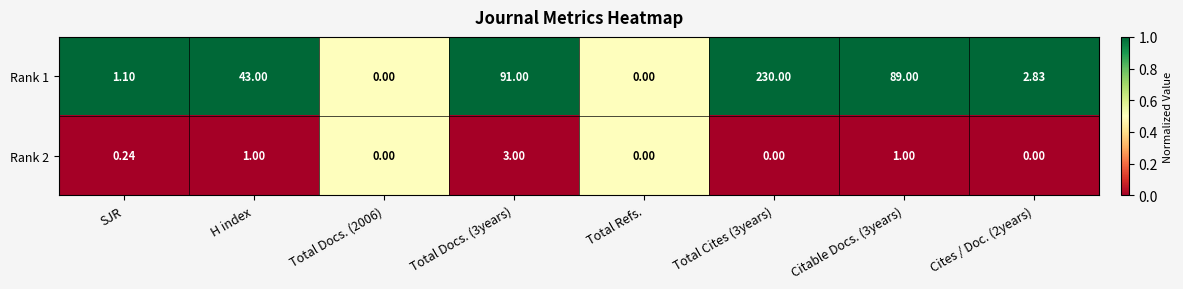

At which category is the sum across all series the highest?

Total Cites (3years)